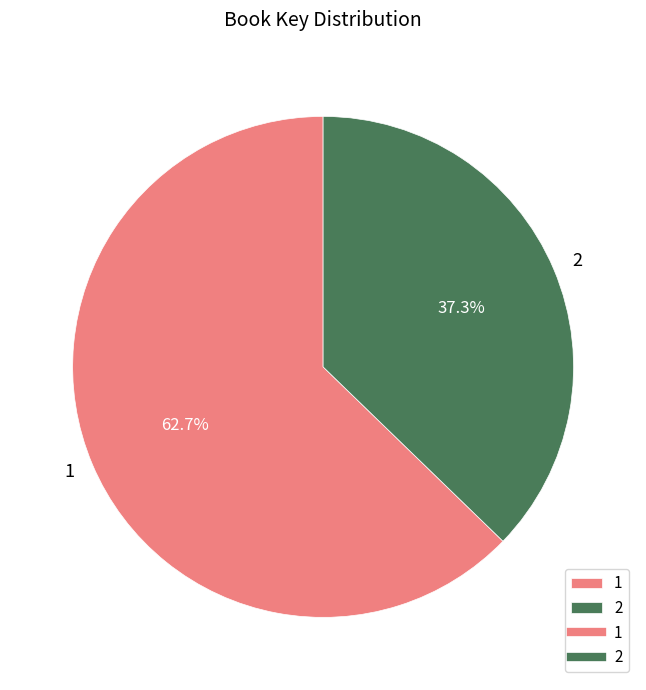

Count the number of slices in the pie.

2